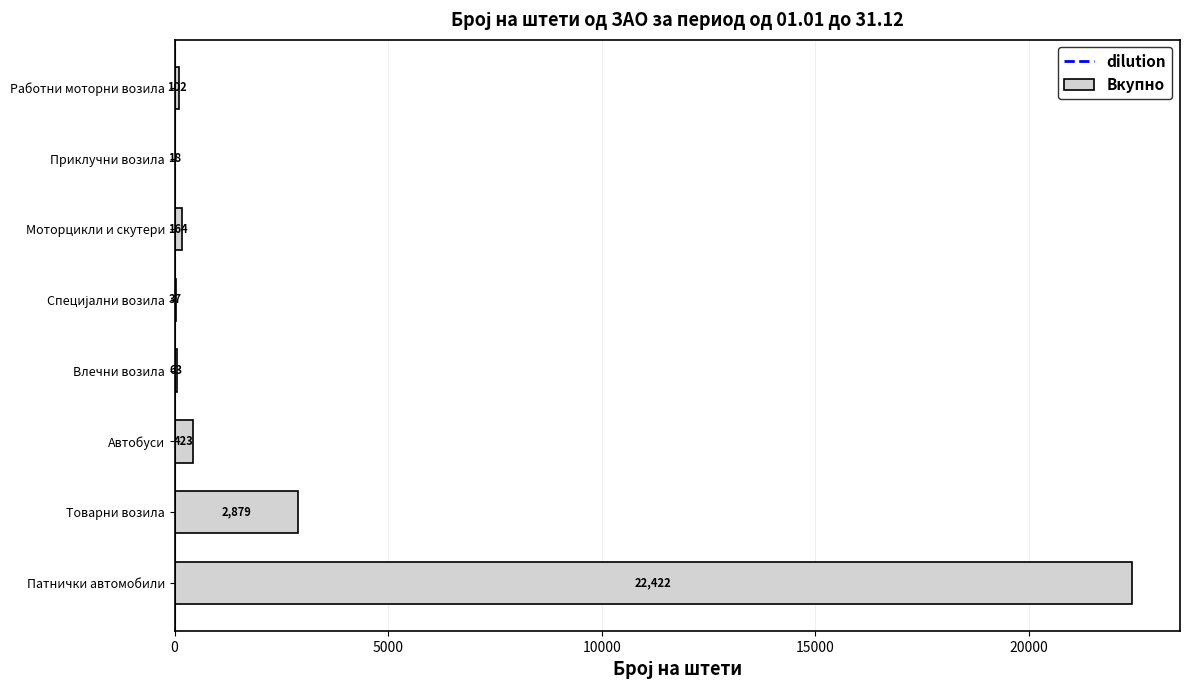

What is the sum of all values?

26108